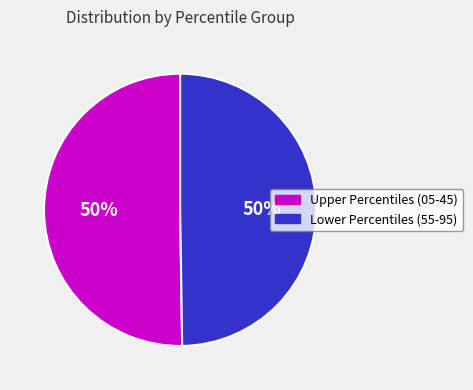

What percentage is the Upper Percentiles (05-45) slice, to the nearest percent?

50%